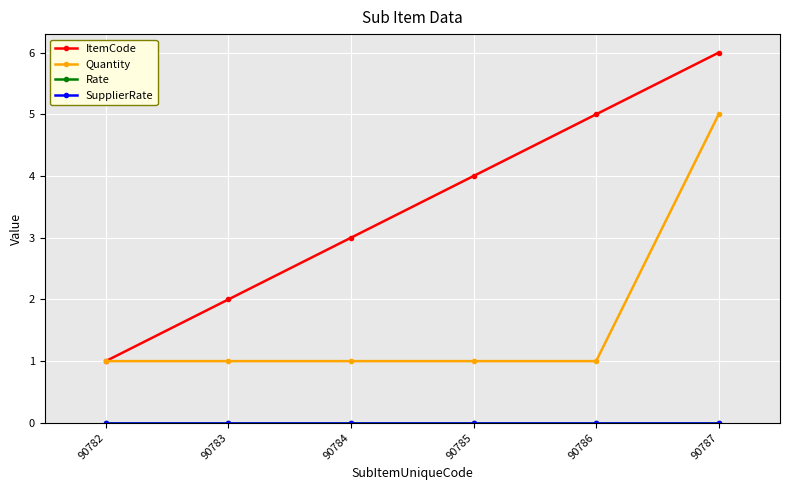

What is the difference between the Quantity values at 90784 and 90787?

4